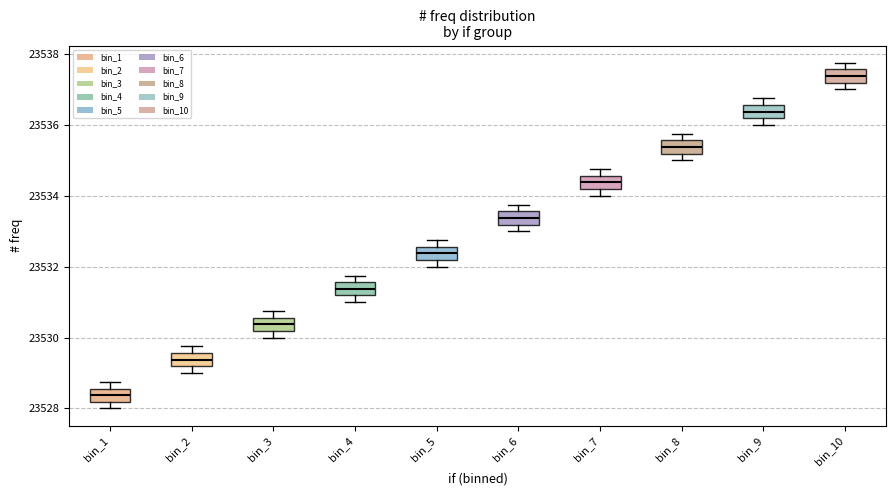

Reading left to right, read every box against the y-axis: the position of its median line, the range the box covers, and the ends of its whiskers. The values are not printed on the chart, so give them approximately, as read against the axis.

bin_1: median 23528.4, box 23528.2 to 23528.6, whiskers 23528.0 to 23528.8
bin_2: median 23529.4, box 23529.2 to 23529.6, whiskers 23529.0 to 23529.8
bin_3: median 23530.4, box 23530.2 to 23530.6, whiskers 23530.0 to 23530.8
bin_4: median 23531.4, box 23531.2 to 23531.6, whiskers 23531.0 to 23531.8
bin_5: median 23532.4, box 23532.2 to 23532.6, whiskers 23532.0 to 23532.8
bin_6: median 23533.4, box 23533.2 to 23533.6, whiskers 23533.0 to 23533.8
bin_7: median 23534.4, box 23534.2 to 23534.6, whiskers 23534.0 to 23534.8
bin_8: median 23535.4, box 23535.2 to 23535.6, whiskers 23535.0 to 23535.8
bin_9: median 23536.4, box 23536.2 to 23536.6, whiskers 23536.0 to 23536.8
bin_10: median 23537.4, box 23537.2 to 23537.6, whiskers 23537.0 to 23537.8